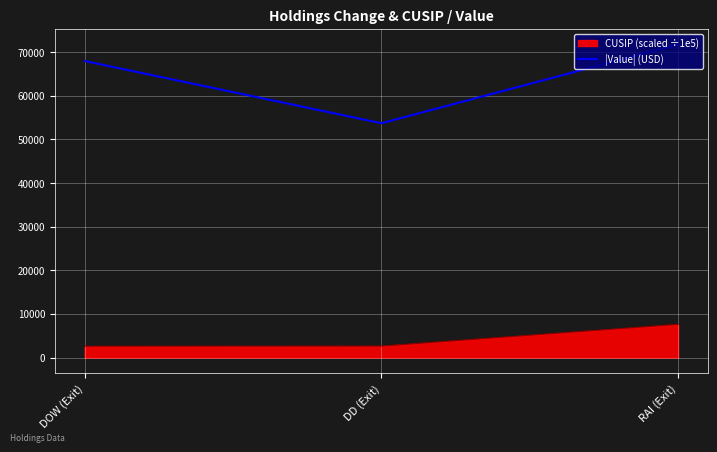

How many series are shown in this chart?

2